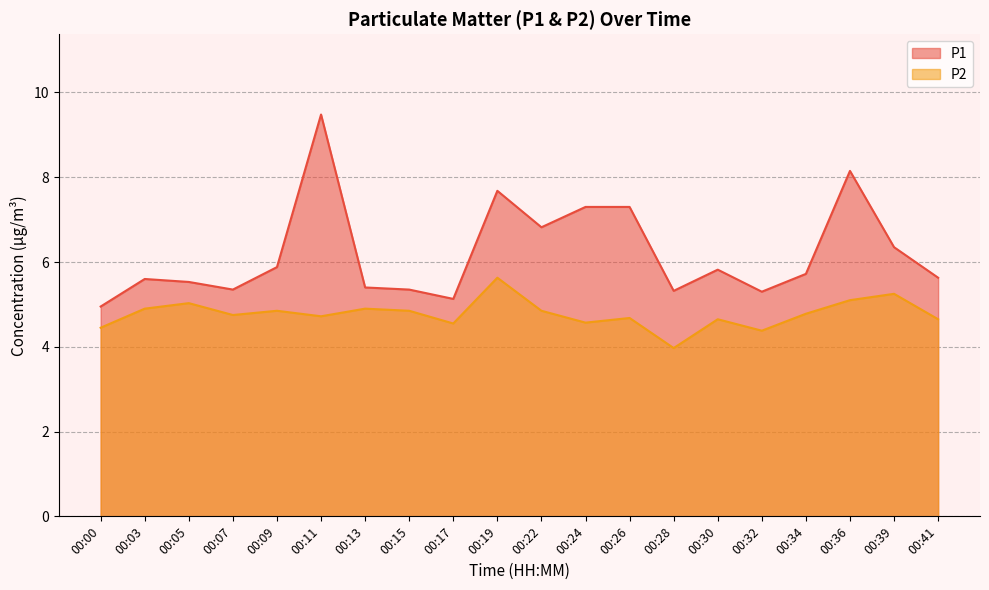

Does the chart have visible grid lines?

Yes